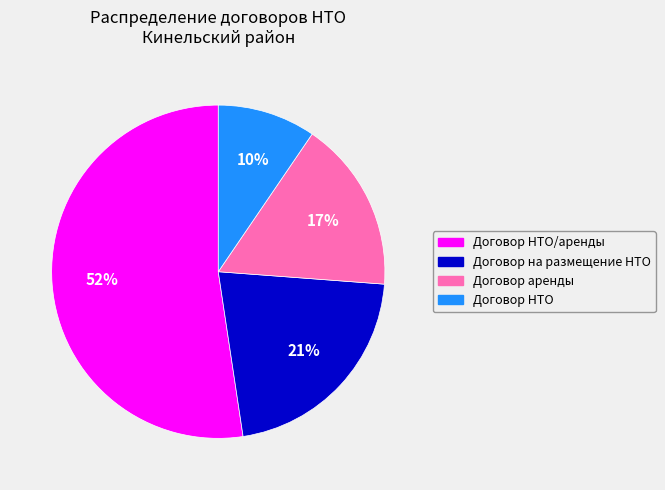

To the nearest percent, what is the average slice percentage?

25%